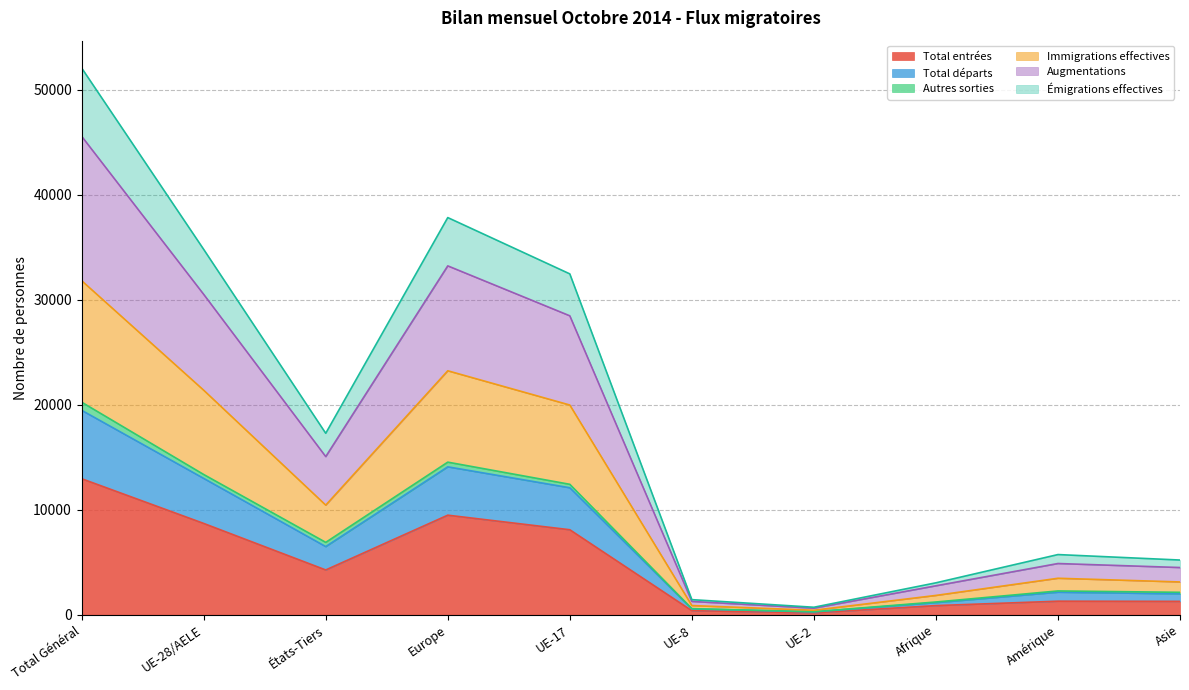

True or false: Augmentations and Émigrations effectives intersect in this chart.

False